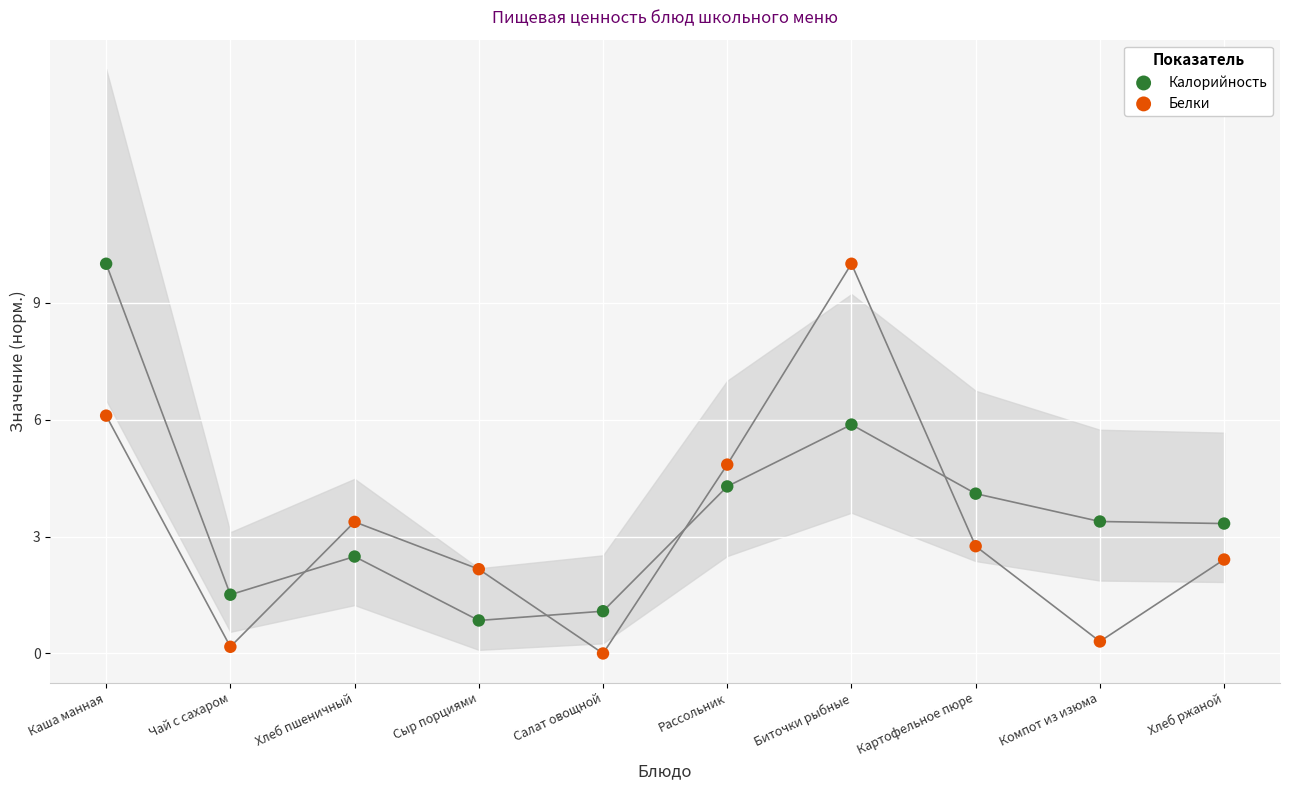

Across all data points, what is the range of Y values (max minus min)?

10.0